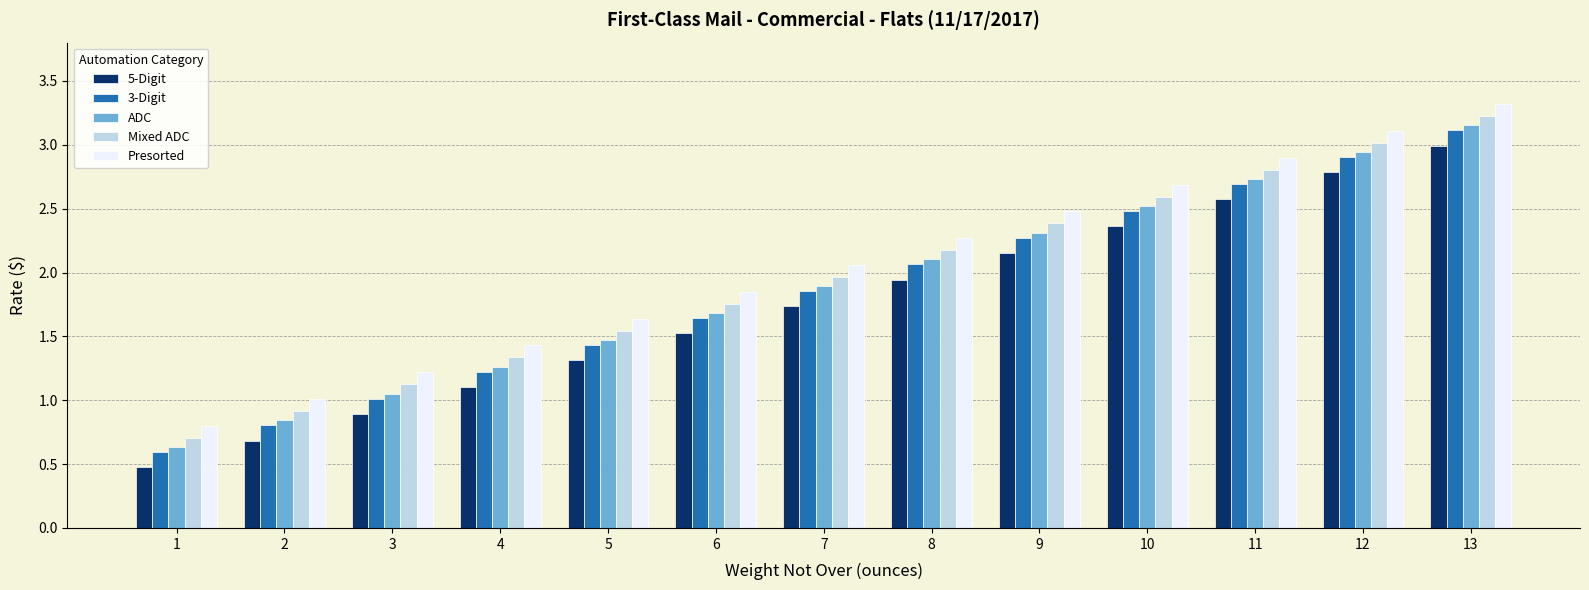

The Mixed ADC series shows 2.0 at 7. True or false?

True